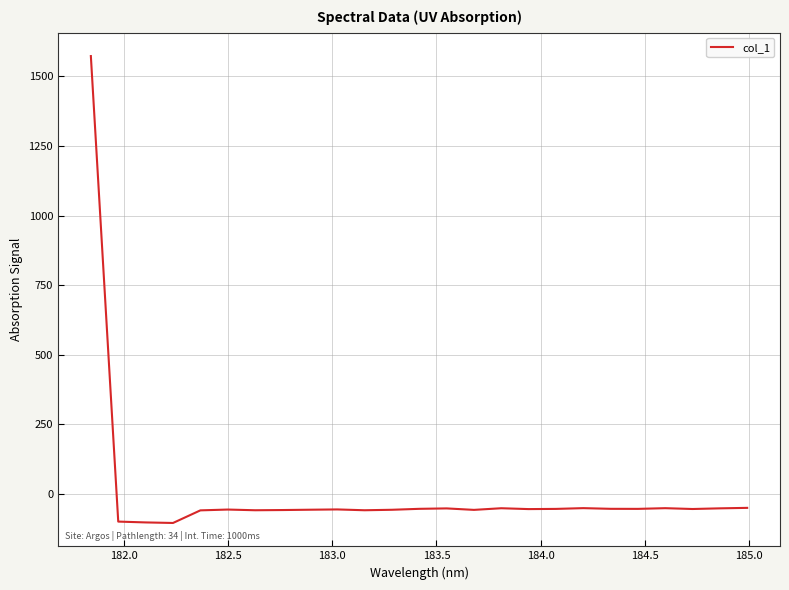

What is the greatest value displayed?

1573.3